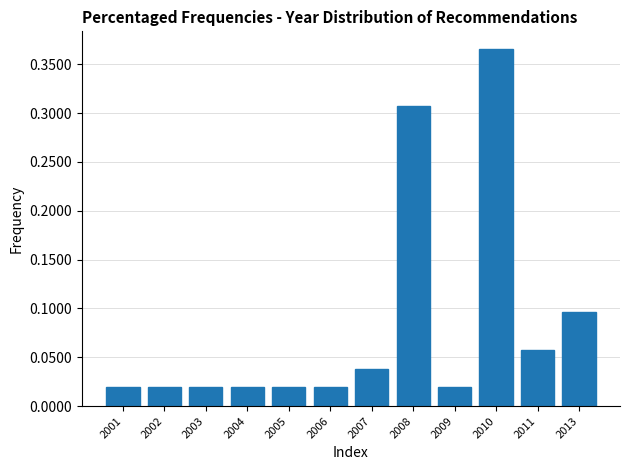

Which label corresponds to the largest value in the chart?

2010